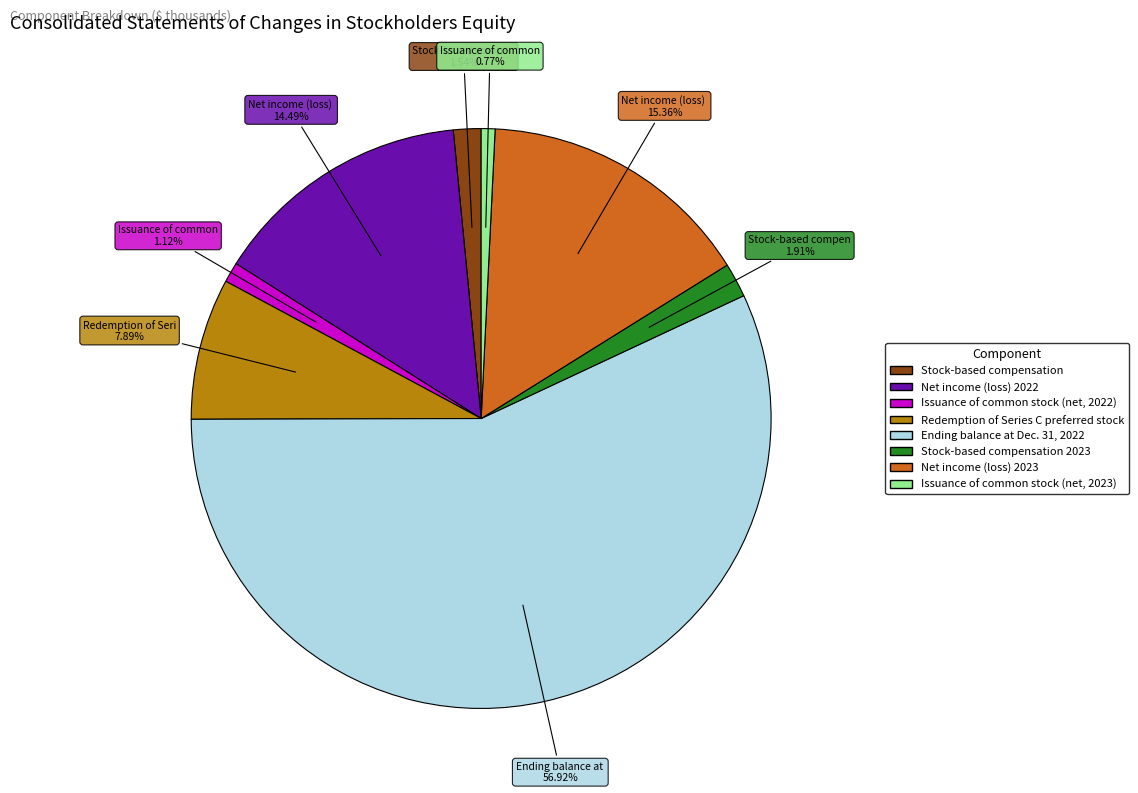

Is there any slice that represents more than half of the pie?

Yes